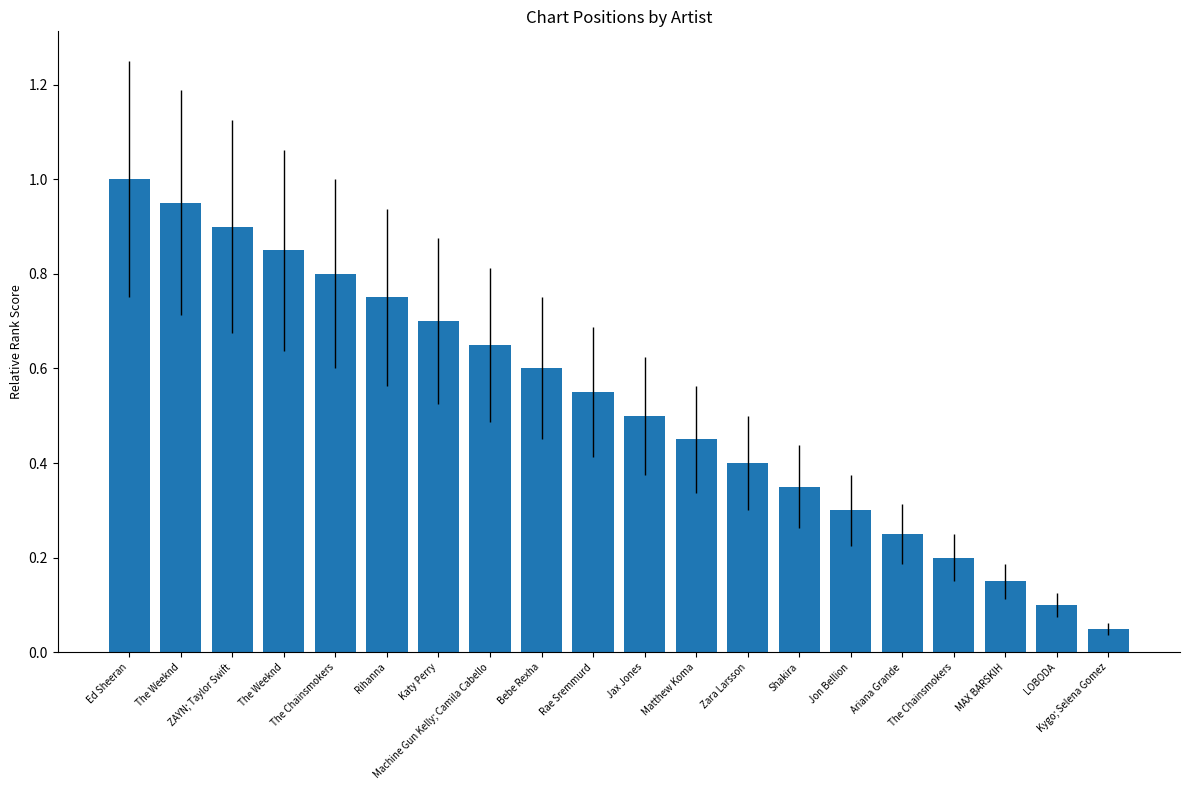

How many distinct data groups are displayed?

1